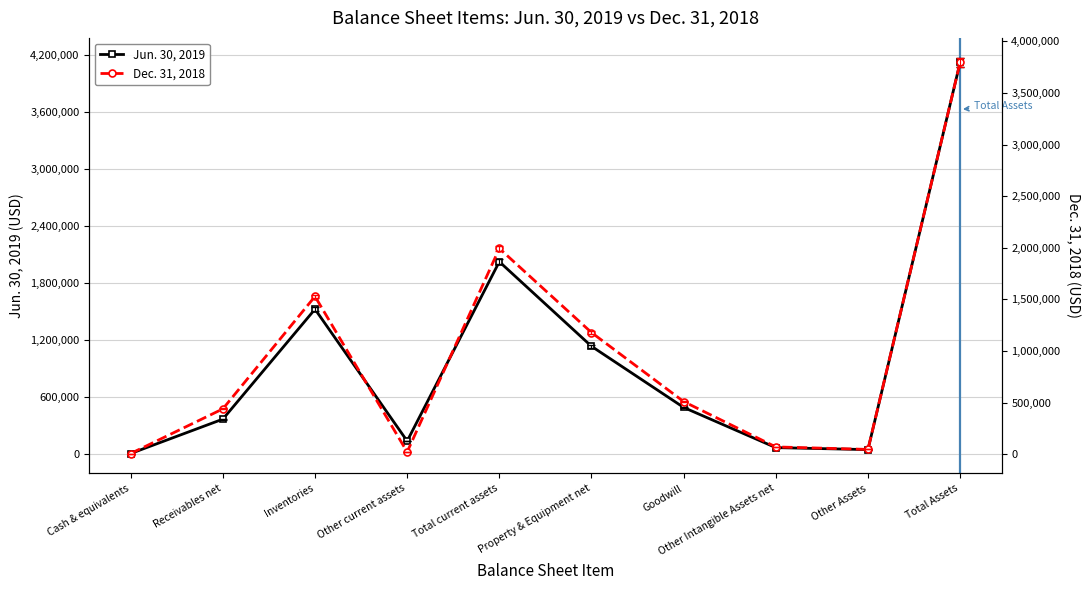

At which category does Jun. 30, 2019 reach its first local valley?

Other current assets